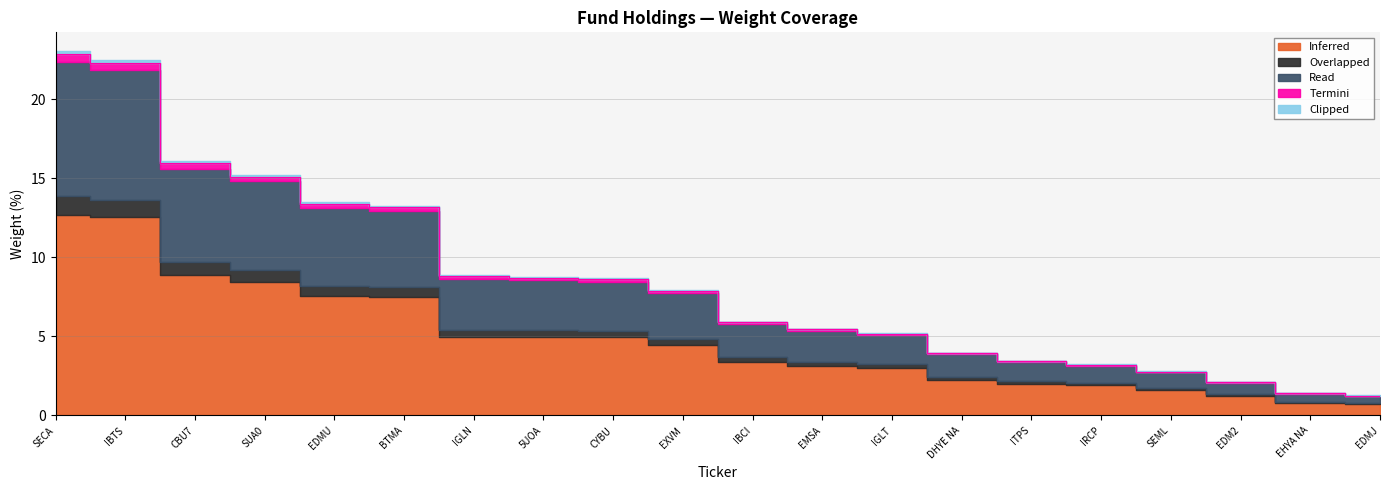

What is the difference between the maximum and minimum values in the Read series?

8.1